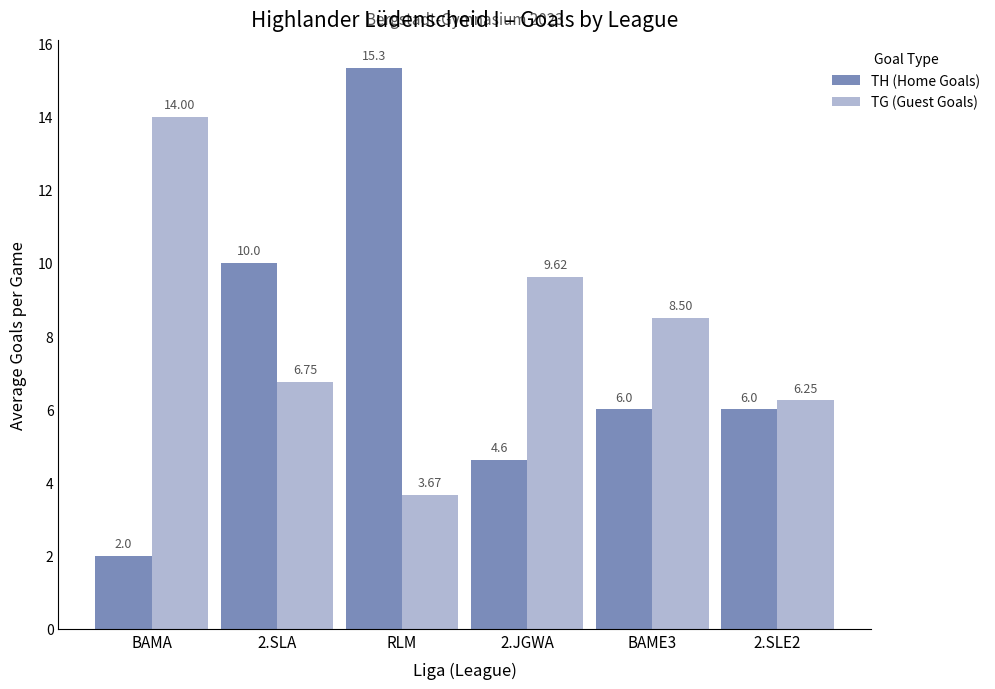

How many data points in TH (Home Goals) are less than 6?

2